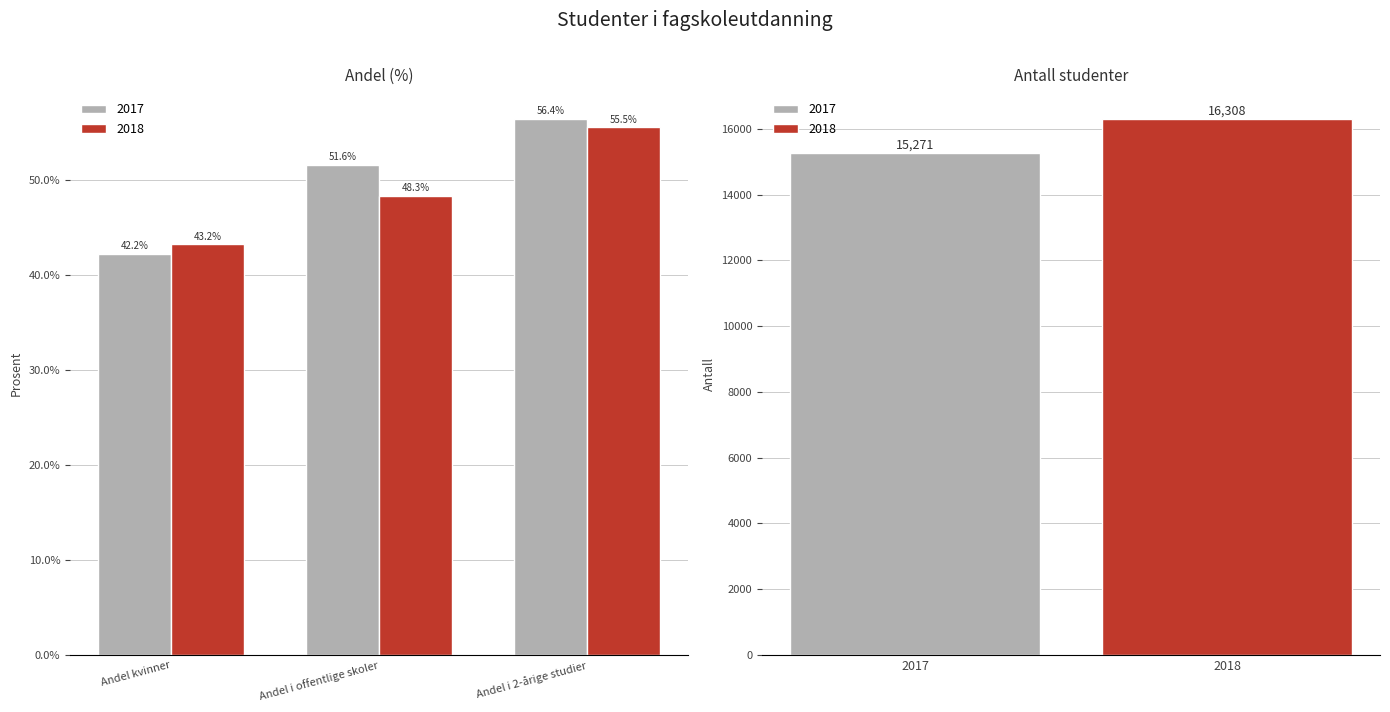

What are all the series names shown in the legend?

2017, 2018